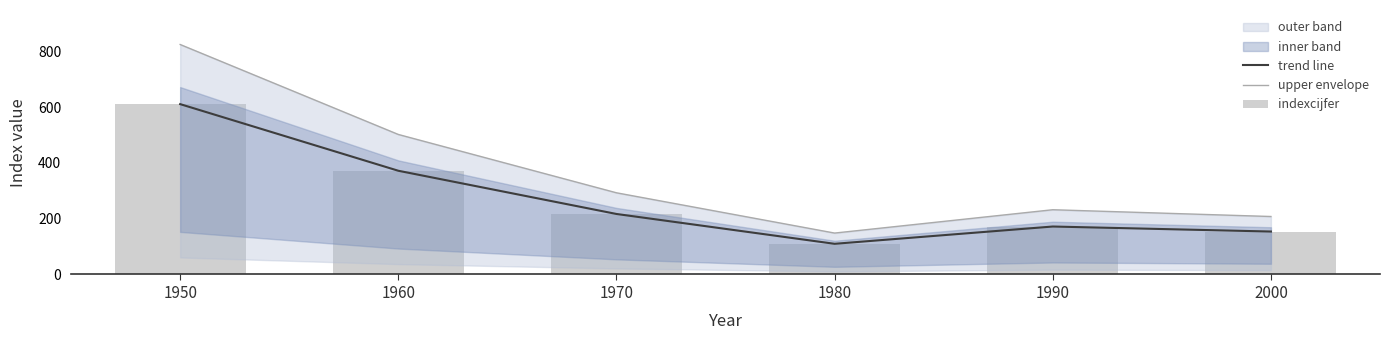

The trend line series shows 372.0 at 1960. True or false?

True